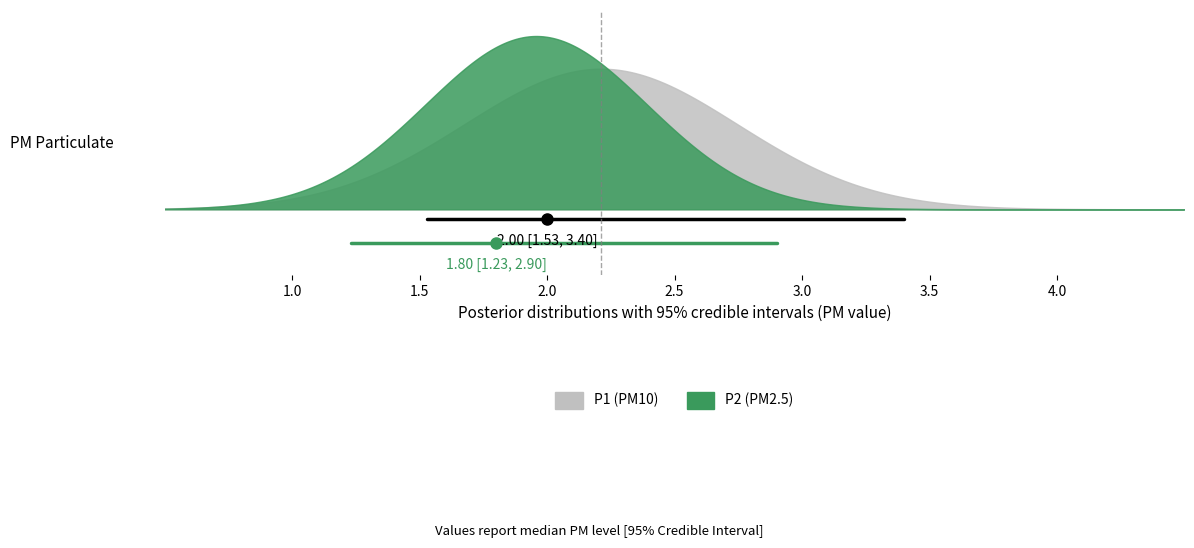

How many lines are shown in the chart?

2